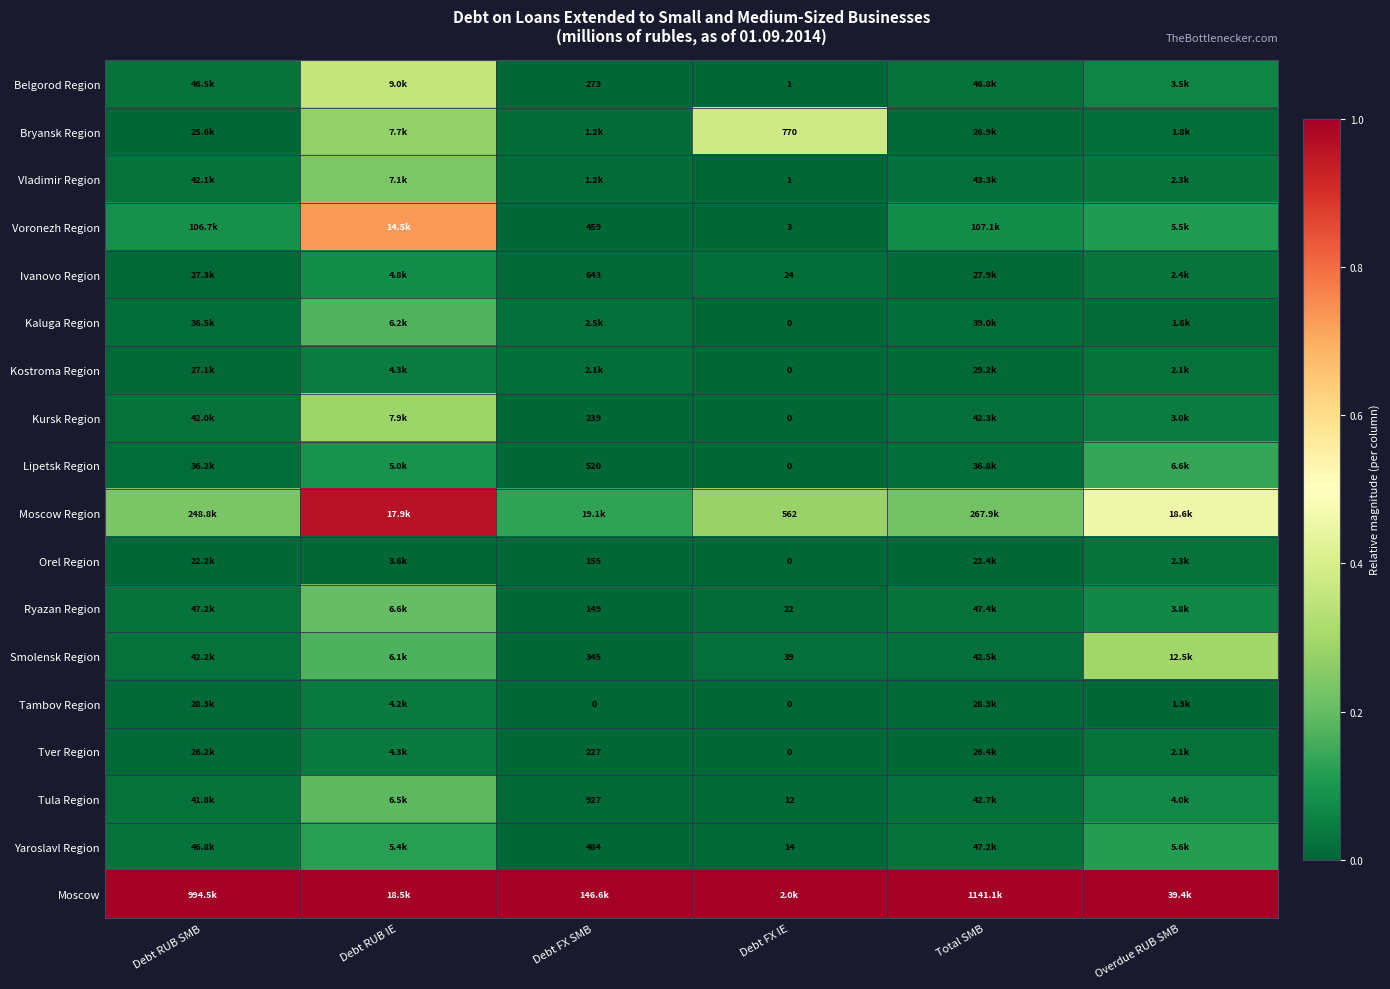

Count the number of data series in this chart.

18